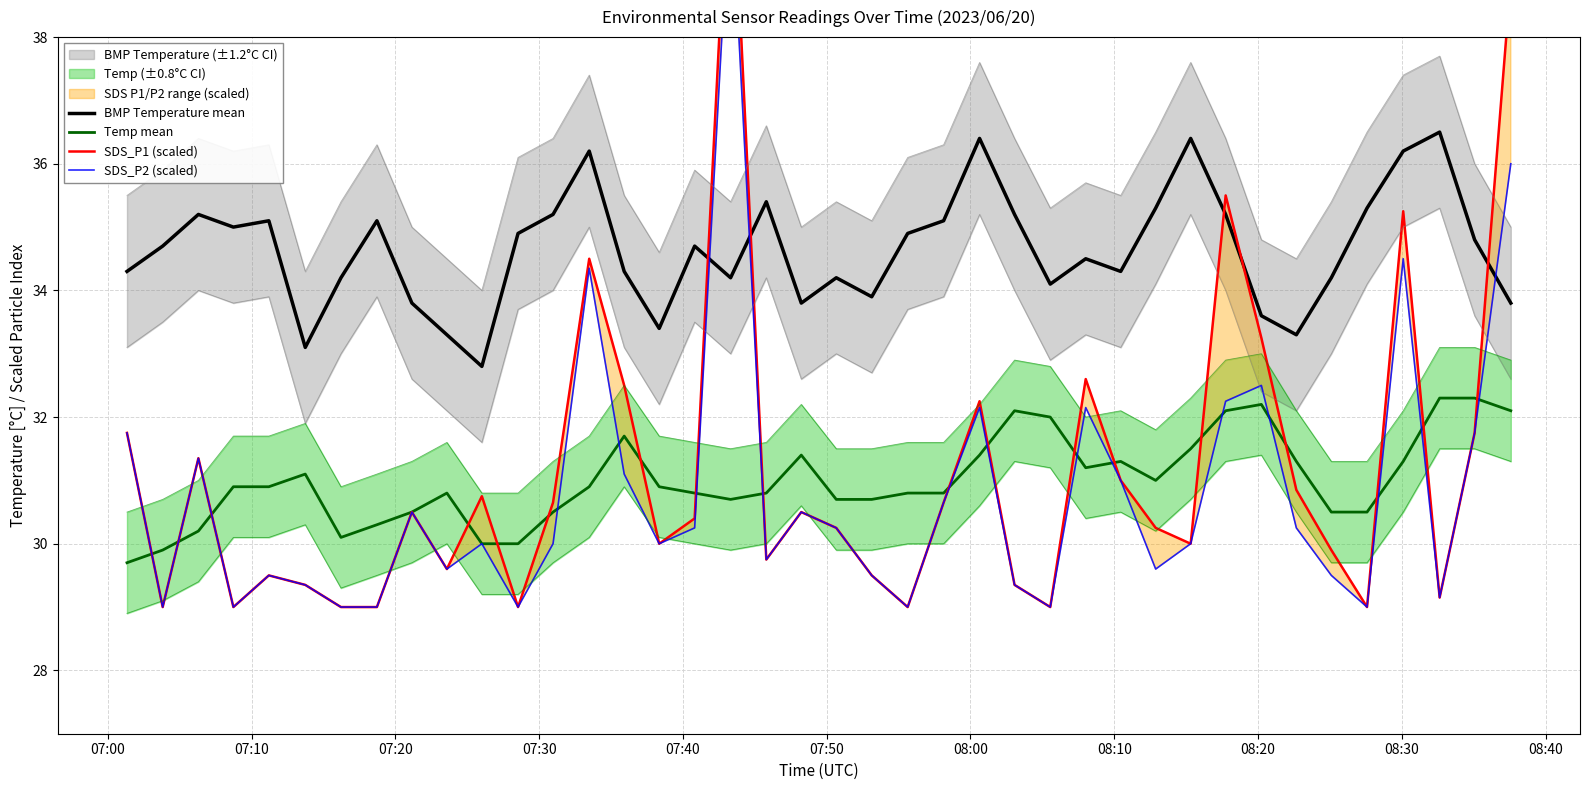

Rank the series by their maximum value, from highest to lowest.

SDS_P1 (scaled), SDS_P2 (scaled), BMP Temperature mean, Temp mean